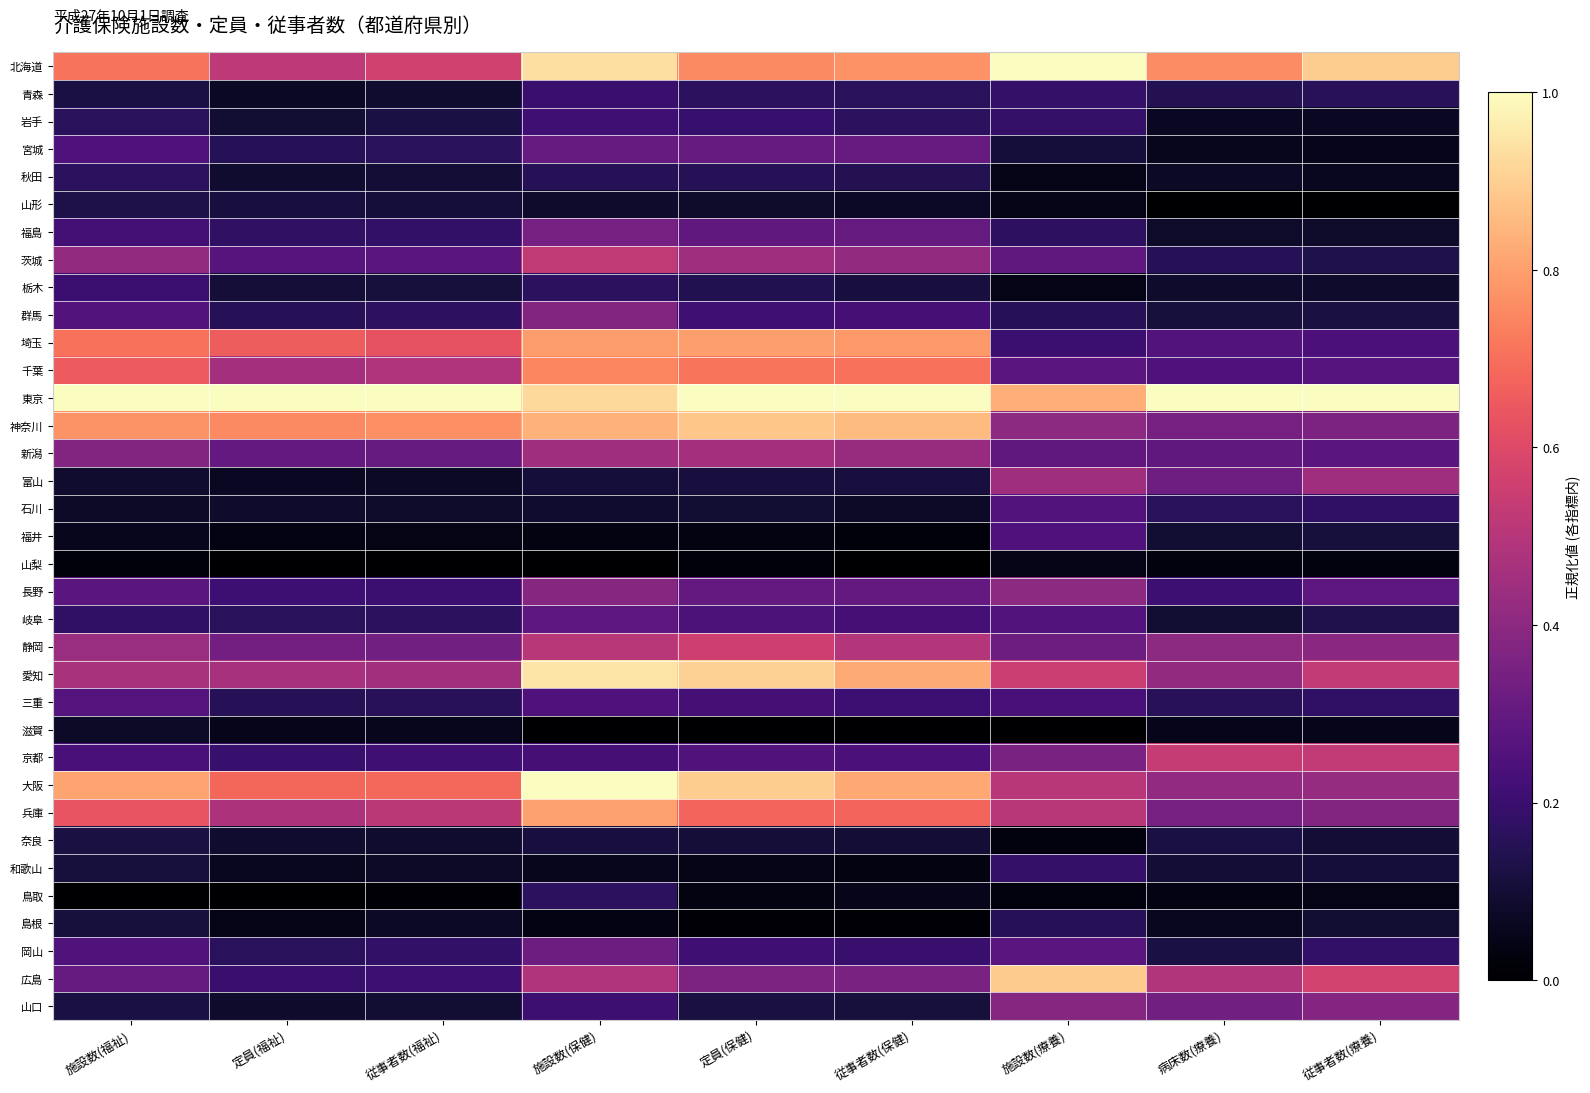

Reading left to right, extract all data points from this chart.

北海道: 施設数(福祉)=0.7	定員(福祉)=0.5	従事者数(福祉)=0.6	施設数(保健)=0.9	定員(保健)=0.8	従事者数(保健)=0.8	施設数(療養)=1.0	病床数(療養)=0.8	従事者数(療養)=0.9
青森: 施設数(福祉)=0.1	定員(福祉)=0.1	従事者数(福祉)=0.1	施設数(保健)=0.2	定員(保健)=0.2	従事者数(保健)=0.2	施設数(療養)=0.2	病床数(療養)=0.1	従事者数(療養)=0.2
岩手: 施設数(福祉)=0.2	定員(福祉)=0.1	従事者数(福祉)=0.1	施設数(保健)=0.2	定員(保健)=0.2	従事者数(保健)=0.2	施設数(療養)=0.2	病床数(療養)=0.1	従事者数(療養)=0.1
宮城: 施設数(福祉)=0.2	定員(福祉)=0.2	従事者数(福祉)=0.2	施設数(保健)=0.3	定員(保健)=0.3	従事者数(保健)=0.3	施設数(療養)=0.1	病床数(療養)=0.1	従事者数(療養)=0.1
秋田: 施設数(福祉)=0.2	定員(福祉)=0.1	従事者数(福祉)=0.1	施設数(保健)=0.2	定員(保健)=0.2	従事者数(保健)=0.1	施設数(療養)=0.0	病床数(療養)=0.1	従事者数(療養)=0.1
山形: 施設数(福祉)=0.1	定員(福祉)=0.1	従事者数(福祉)=0.1	施設数(保健)=0.1	定員(保健)=0.1	従事者数(保健)=0.1	施設数(療養)=0.0	病床数(療養)=0.0	従事者数(療養)=0.0
福島: 施設数(福祉)=0.2	定員(福祉)=0.2	従事者数(福祉)=0.2	施設数(保健)=0.3	定員(保健)=0.3	従事者数(保健)=0.3	施設数(療養)=0.2	病床数(療養)=0.1	従事者数(療養)=0.1
茨城: 施設数(福祉)=0.4	定員(福祉)=0.3	従事者数(福祉)=0.3	施設数(保健)=0.5	定員(保健)=0.4	従事者数(保健)=0.4	施設数(療養)=0.3	病床数(療養)=0.1	従事者数(療養)=0.1
栃木: 施設数(福祉)=0.2	定員(福祉)=0.1	従事者数(福祉)=0.1	施設数(保健)=0.2	定員(保健)=0.1	従事者数(保健)=0.1	施設数(療養)=0.0	病床数(療養)=0.1	従事者数(療養)=0.1
群馬: 施設数(福祉)=0.3	定員(福祉)=0.2	従事者数(福祉)=0.2	施設数(保健)=0.4	定員(保健)=0.2	従事者数(保健)=0.2	施設数(療養)=0.2	病床数(療養)=0.1	従事者数(療養)=0.1
埼玉: 施設数(福祉)=0.7	定員(福祉)=0.7	従事者数(福祉)=0.6	施設数(保健)=0.8	定員(保健)=0.8	従事者数(保健)=0.8	施設数(療養)=0.2	病床数(療養)=0.3	従事者数(療養)=0.2
千葉: 施設数(福祉)=0.7	定員(福祉)=0.5	従事者数(福祉)=0.5	施設数(保健)=0.7	定員(保健)=0.7	従事者数(保健)=0.7	施設数(療養)=0.3	病床数(療養)=0.2	従事者数(療養)=0.3
東京: 施設数(福祉)=1.0	定員(福祉)=1.0	従事者数(福祉)=1.0	施設数(保健)=0.9	定員(保健)=1.0	従事者数(保健)=1.0	施設数(療養)=0.8	病床数(療養)=1.0	従事者数(療養)=1.0
神奈川: 施設数(福祉)=0.8	定員(福祉)=0.8	従事者数(福祉)=0.8	施設数(保健)=0.8	定員(保健)=0.9	従事者数(保健)=0.9	施設数(療養)=0.4	病床数(療養)=0.3	従事者数(療養)=0.4
新潟: 施設数(福祉)=0.4	定員(福祉)=0.3	従事者数(福祉)=0.3	施設数(保健)=0.4	定員(保健)=0.5	従事者数(保健)=0.4	施設数(療養)=0.3	病床数(療養)=0.3	従事者数(療養)=0.3
富山: 施設数(福祉)=0.1	定員(福祉)=0.1	従事者数(福祉)=0.1	施設数(保健)=0.1	定員(保健)=0.1	従事者数(保健)=0.1	施設数(療養)=0.4	病床数(療養)=0.3	従事者数(療養)=0.4
石川: 施設数(福祉)=0.1	定員(福祉)=0.1	従事者数(福祉)=0.1	施設数(保健)=0.1	定員(保健)=0.1	従事者数(保健)=0.1	施設数(療養)=0.3	病床数(療養)=0.2	従事者数(療養)=0.2
福井: 施設数(福祉)=0.1	定員(福祉)=0.0	従事者数(福祉)=0.0	施設数(保健)=0.0	定員(保健)=0.0	従事者数(保健)=0.0	施設数(療養)=0.2	病床数(療養)=0.1	従事者数(療養)=0.1
山梨: 施設数(福祉)=0.0	定員(福祉)=0.0	従事者数(福祉)=0.0	施設数(保健)=0.0	定員(保健)=0.0	従事者数(保健)=0.0	施設数(療養)=0.0	病床数(療養)=0.0	従事者数(療養)=0.0
長野: 施設数(福祉)=0.3	定員(福祉)=0.2	従事者数(福祉)=0.2	施設数(保健)=0.4	定員(保健)=0.3	従事者数(保健)=0.3	施設数(療養)=0.4	病床数(療養)=0.2	従事者数(療養)=0.3
岐阜: 施設数(福祉)=0.2	定員(福祉)=0.2	従事者数(福祉)=0.2	施設数(保健)=0.3	定員(保健)=0.2	従事者数(保健)=0.2	施設数(療養)=0.3	病床数(療養)=0.1	従事者数(療養)=0.1
静岡: 施設数(福祉)=0.4	定員(福祉)=0.3	従事者数(福祉)=0.3	施設数(保健)=0.5	定員(保健)=0.6	従事者数(保健)=0.5	施設数(療養)=0.3	病床数(療養)=0.4	従事者数(療養)=0.4
愛知: 施設数(福祉)=0.5	定員(福祉)=0.5	従事者数(福祉)=0.4	施設数(保健)=0.9	定員(保健)=0.9	従事者数(保健)=0.8	施設数(療養)=0.6	病床数(療養)=0.4	従事者数(療養)=0.5
三重: 施設数(福祉)=0.3	定員(福祉)=0.2	従事者数(福祉)=0.2	施設数(保健)=0.2	定員(保健)=0.2	従事者数(保健)=0.2	施設数(療養)=0.2	病床数(療養)=0.2	従事者数(療養)=0.2
滋賀: 施設数(福祉)=0.1	定員(福祉)=0.0	従事者数(福祉)=0.1	施設数(保健)=0.0	定員(保健)=0.0	従事者数(保健)=0.0	施設数(療養)=0.0	病床数(療養)=0.0	従事者数(療養)=0.0
京都: 施設数(福祉)=0.2	定員(福祉)=0.2	従事者数(福祉)=0.2	施設数(保健)=0.2	定員(保健)=0.3	従事者数(保健)=0.2	施設数(療養)=0.4	病床数(療養)=0.5	従事者数(療養)=0.5
大阪: 施設数(福祉)=0.8	定員(福祉)=0.7	従事者数(福祉)=0.7	施設数(保健)=1.0	定員(保健)=0.9	従事者数(保健)=0.8	施設数(療養)=0.5	病床数(療養)=0.4	従事者数(療養)=0.4
兵庫: 施設数(福祉)=0.6	定員(福祉)=0.5	従事者数(福祉)=0.5	施設数(保健)=0.8	定員(保健)=0.7	従事者数(保健)=0.7	施設数(療養)=0.5	病床数(療養)=0.3	従事者数(療養)=0.4
奈良: 施設数(福祉)=0.1	定員(福祉)=0.1	従事者数(福祉)=0.1	施設数(保健)=0.1	定員(保健)=0.1	従事者数(保健)=0.1	施設数(療養)=0.0	病床数(療養)=0.1	従事者数(療養)=0.1
和歌山: 施設数(福祉)=0.1	定員(福祉)=0.1	従事者数(福祉)=0.1	施設数(保健)=0.1	定員(保健)=0.0	従事者数(保健)=0.0	施設数(療養)=0.2	病床数(療養)=0.1	従事者数(療養)=0.1
鳥取: 施設数(福祉)=0.0	定員(福祉)=0.0	従事者数(福祉)=0.0	施設数(保健)=0.2	定員(保健)=0.0	従事者数(保健)=0.0	施設数(療養)=0.0	病床数(療養)=0.0	従事者数(療養)=0.0
島根: 施設数(福祉)=0.1	定員(福祉)=0.0	従事者数(福祉)=0.1	施設数(保健)=0.0	定員(保健)=0.0	従事者数(保健)=0.0	施設数(療養)=0.2	病床数(療養)=0.1	従事者数(療養)=0.1
岡山: 施設数(福祉)=0.3	定員(福祉)=0.2	従事者数(福祉)=0.2	施設数(保健)=0.3	定員(保健)=0.2	従事者数(保健)=0.2	施設数(療養)=0.3	病床数(療養)=0.1	従事者数(療養)=0.2
広島: 施設数(福祉)=0.3	定員(福祉)=0.2	従事者数(福祉)=0.2	施設数(保健)=0.5	定員(保健)=0.4	従事者数(保健)=0.4	施設数(療養)=0.9	病床数(療養)=0.5	従事者数(療養)=0.6
山口: 施設数(福祉)=0.1	定員(福祉)=0.1	従事者数(福祉)=0.1	施設数(保健)=0.2	定員(保健)=0.1	従事者数(保健)=0.1	施設数(療養)=0.4	病床数(療養)=0.3	従事者数(療養)=0.4